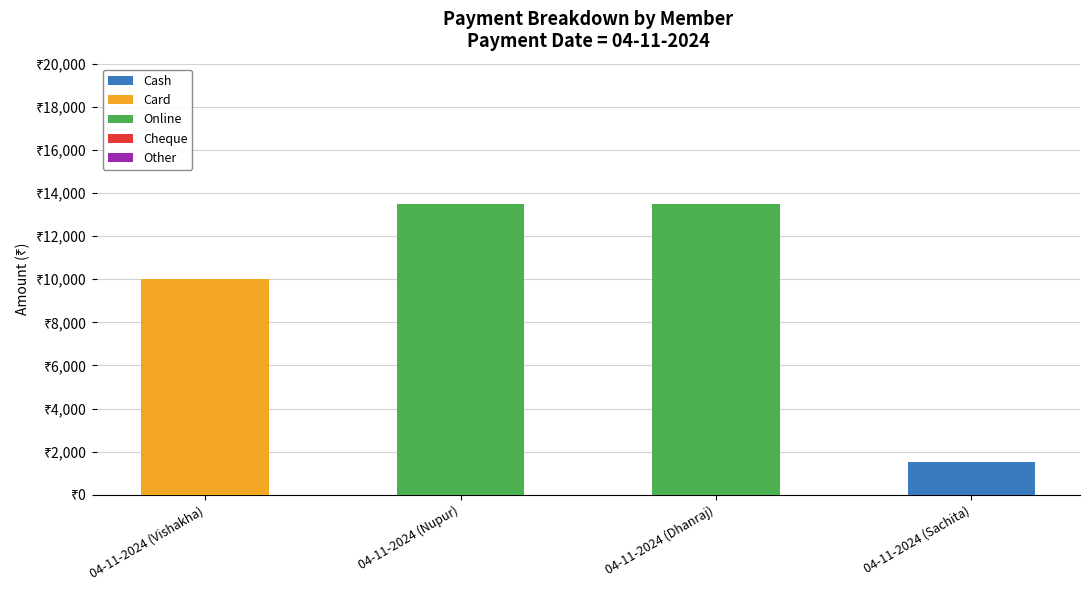

True or false: Cash has a value of -936 at 04-11-2024 (Vishakha).

False